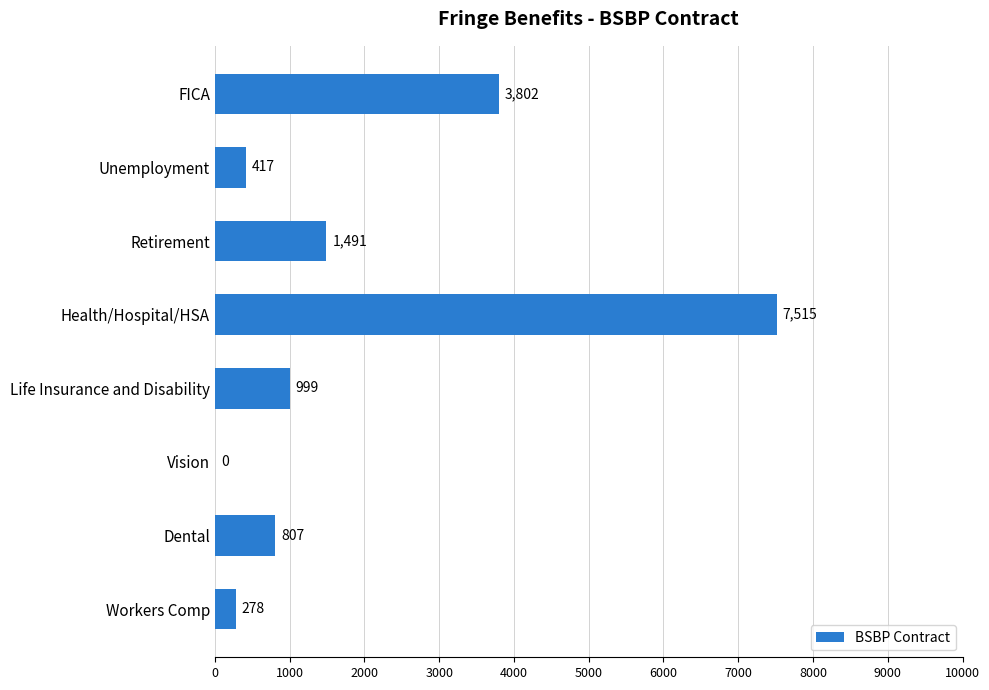

At which category does the chart reach its peak across all series?

Health/Hospital/HSA